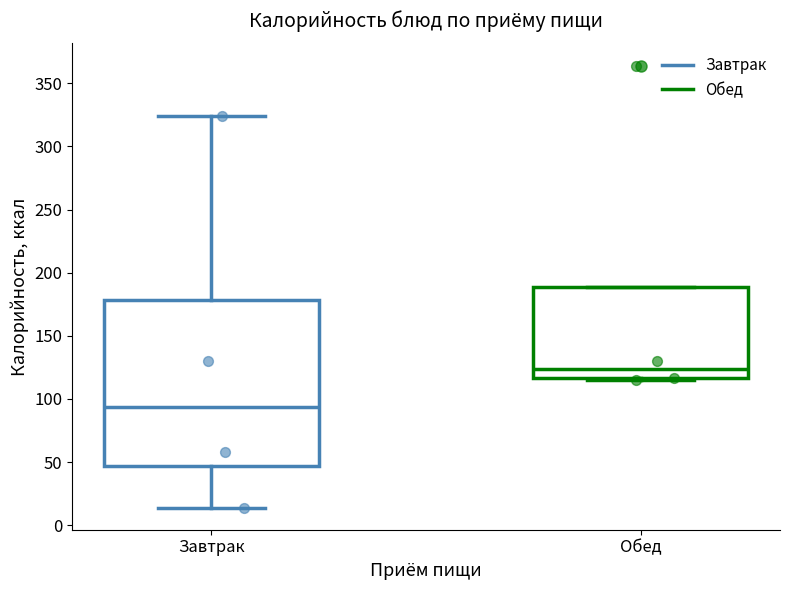

Where is the lower edge of the box for Обед on the y-axis? The values are not printed on the chart, so give them approximately, as read against the axis.

115